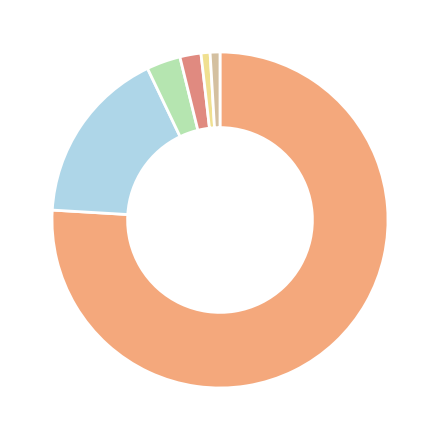

Which category accounts for the majority?

Yandex